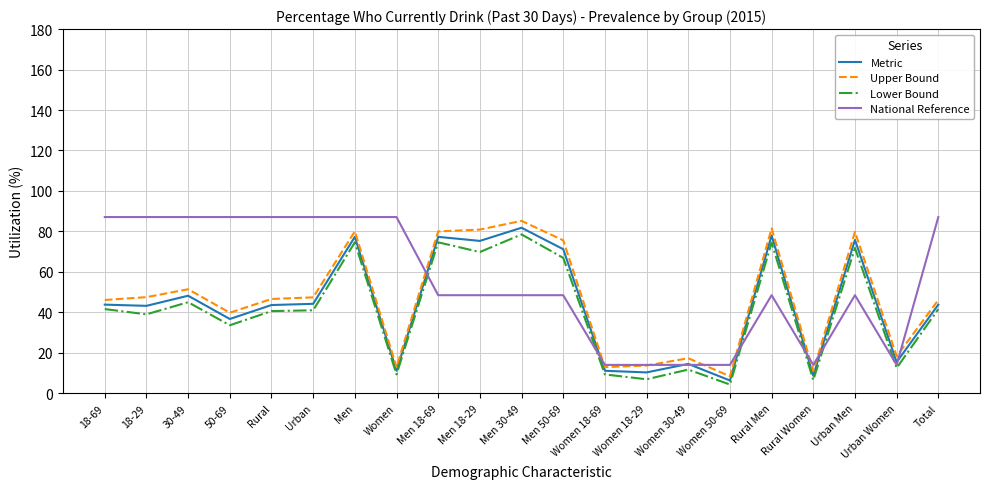

Between 30-49 and Urban Men, which series saw the biggest shift?

National Reference